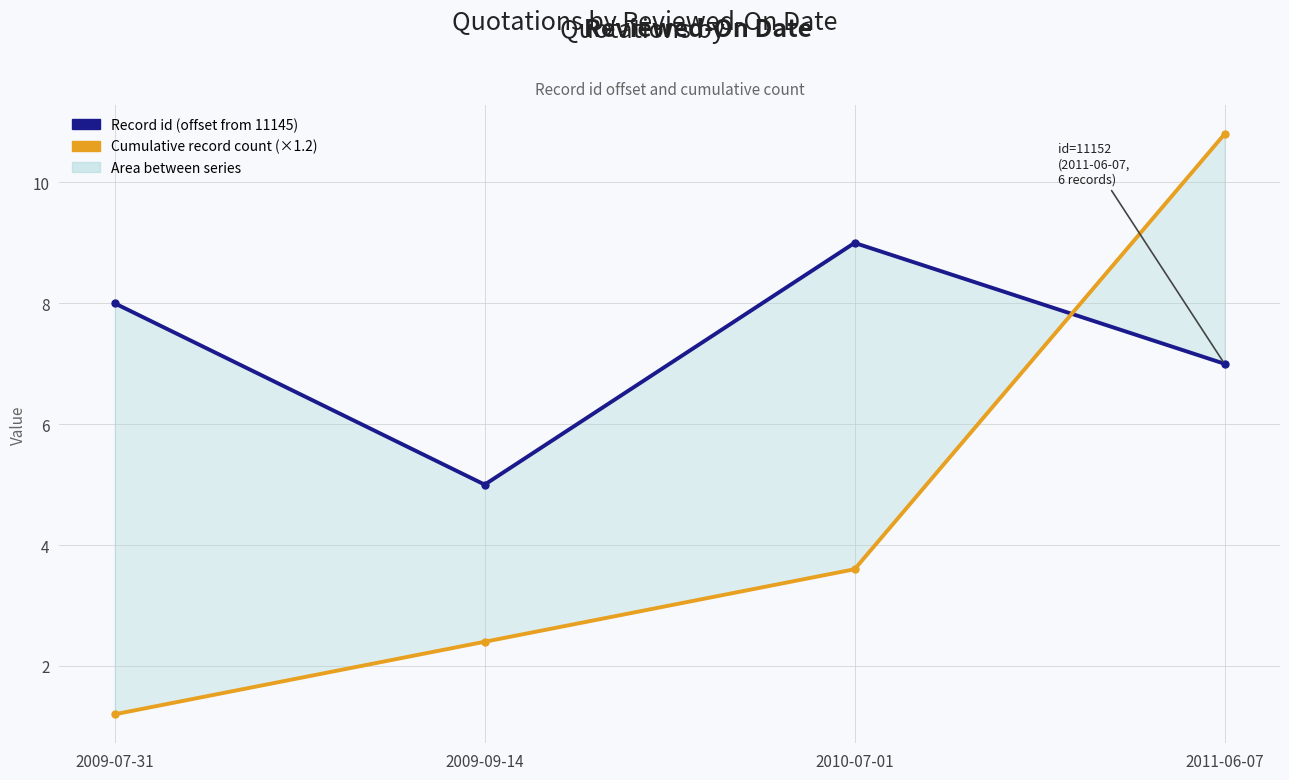

True or false: Cumulative record count (×1.2) has a value of 0.8 at 2009-07-31.

False